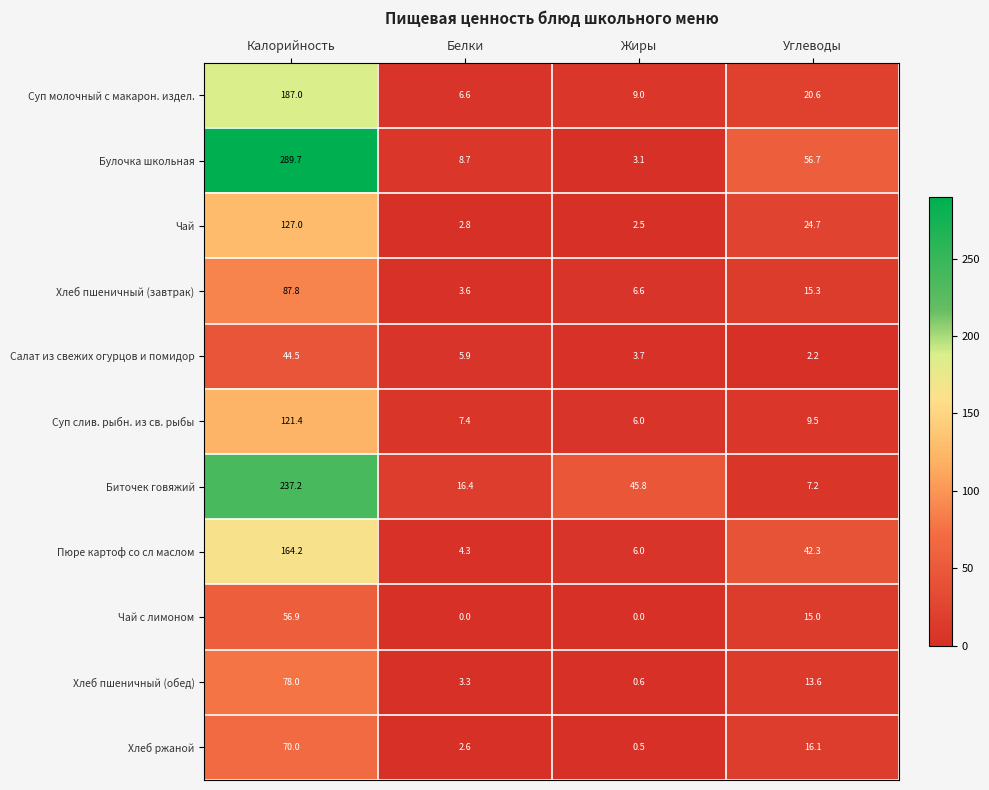

Is it true that Пюре картоф со сл маслом equals 164.2 at Калорийность?

True